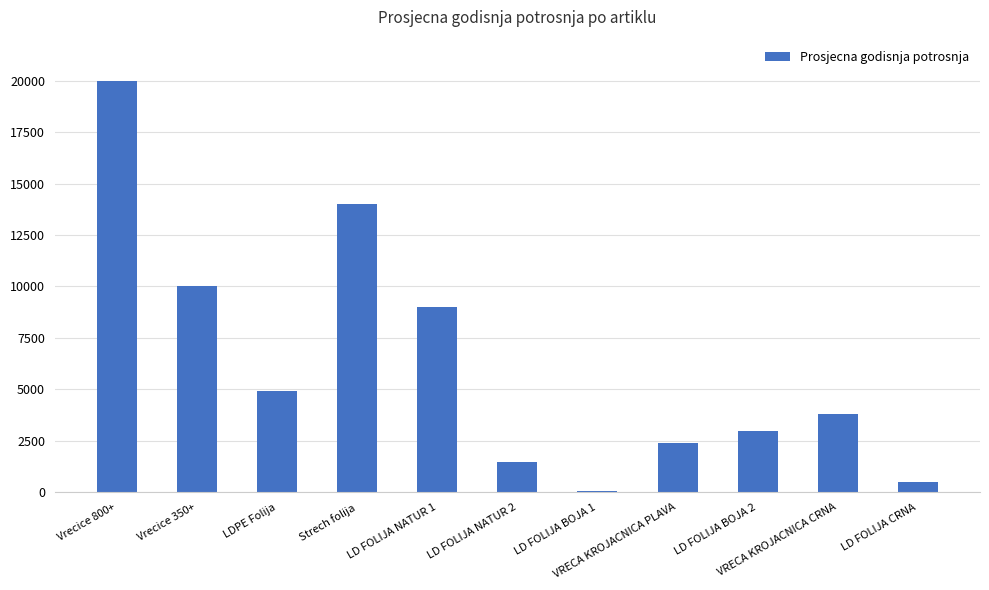

At which label does the data first exceed 3800?

Vrecice 800+